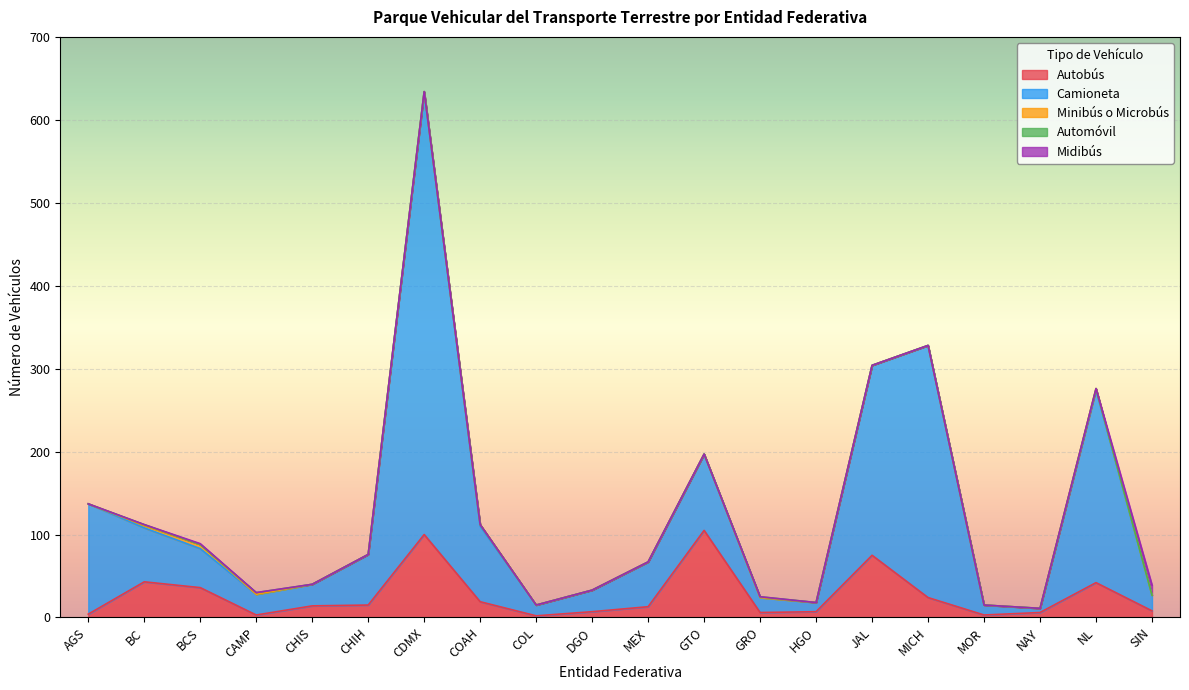

How many interior local valleys does the Autobús series have?

4